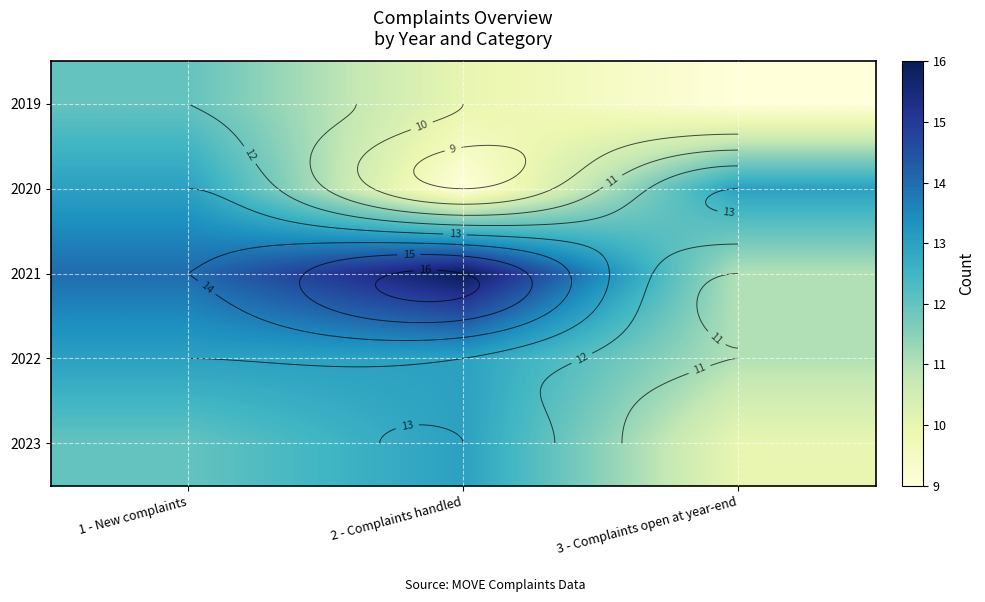

Which series has the largest total across all categories?

2021